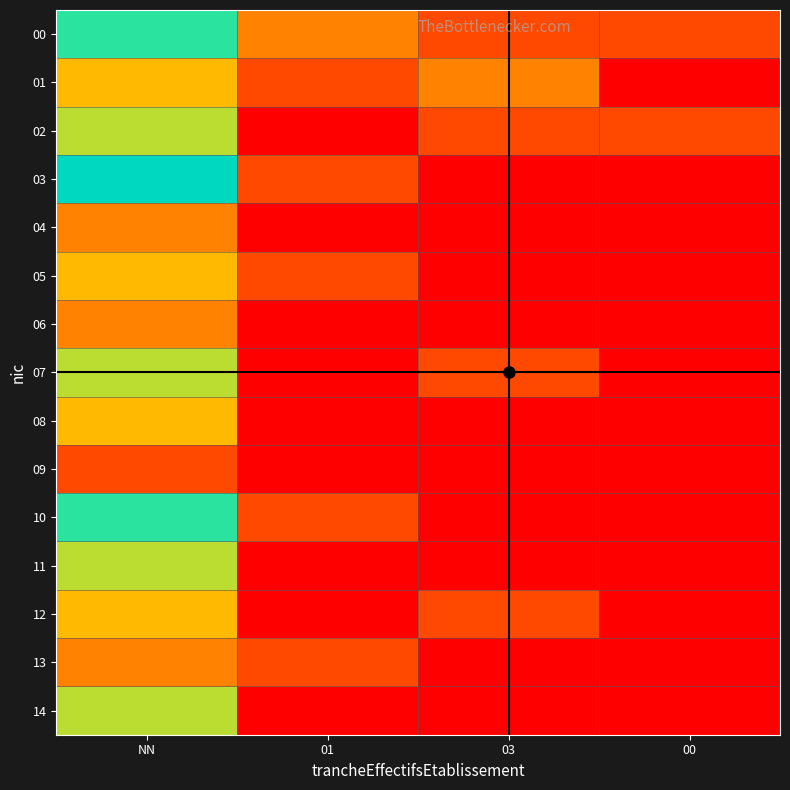

What is the difference between the highest and lowest values at 03?

2